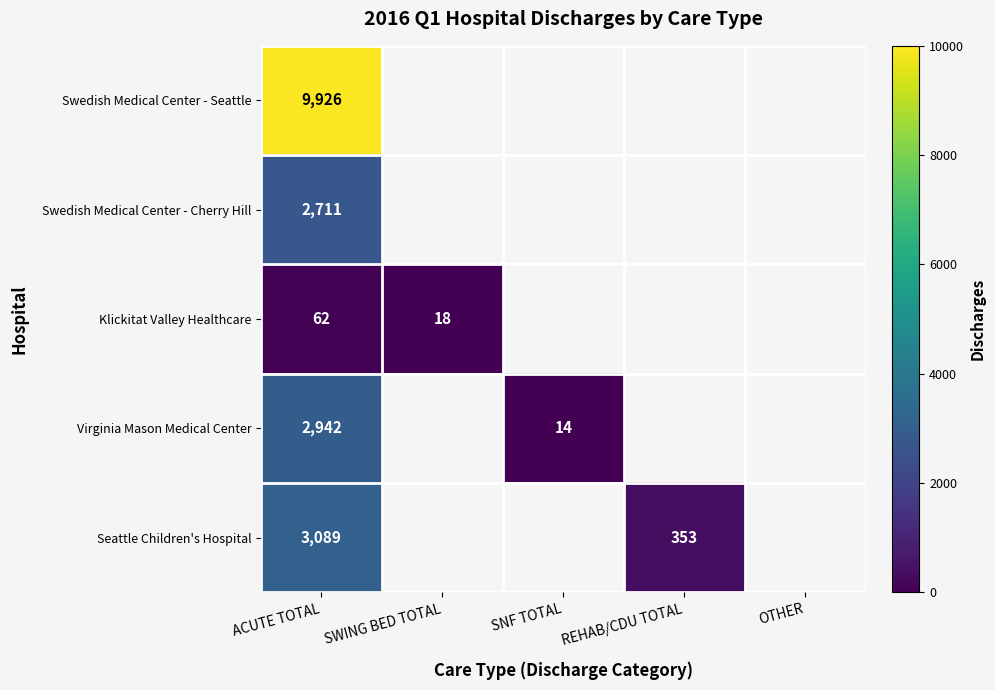

True or false: Virginia Mason Medical Center has a value of 3866 at ACUTE TOTAL.

False